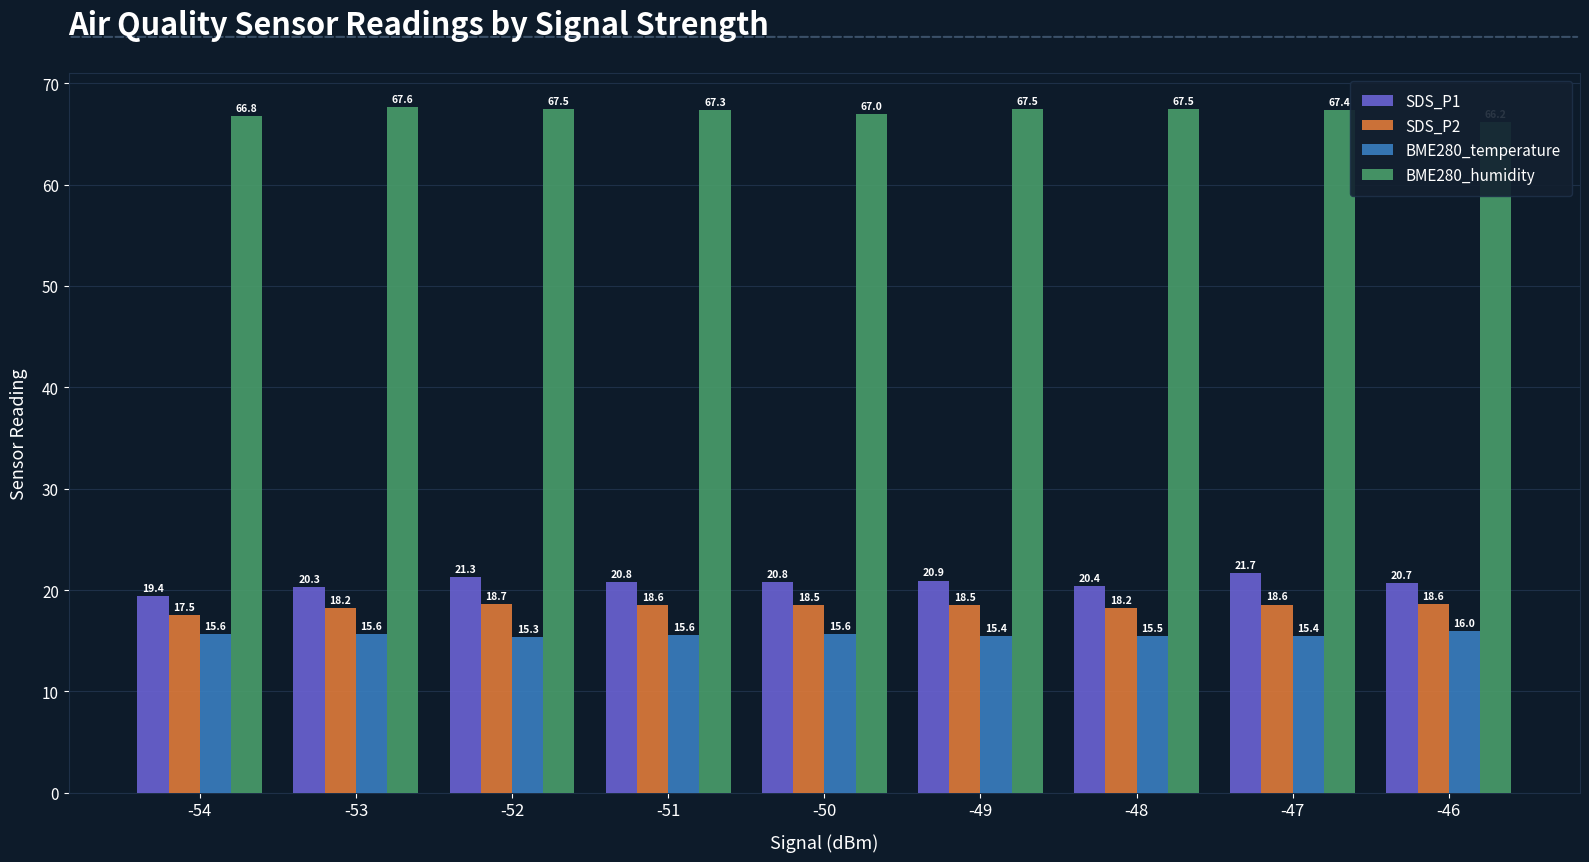

Reading left to right, extract all data points from this chart.

SDS_P1: 19.4	20.3	21.3	20.8	20.8	20.9	20.4	21.7	20.7
SDS_P2: 17.5	18.2	18.7	18.6	18.5	18.5	18.2	18.6	18.6
BME280_temperature: 15.6	15.6	15.3	15.6	15.6	15.4	15.5	15.4	16.0
BME280_humidity: 66.8	67.6	67.5	67.3	67.0	67.5	67.5	67.4	66.2